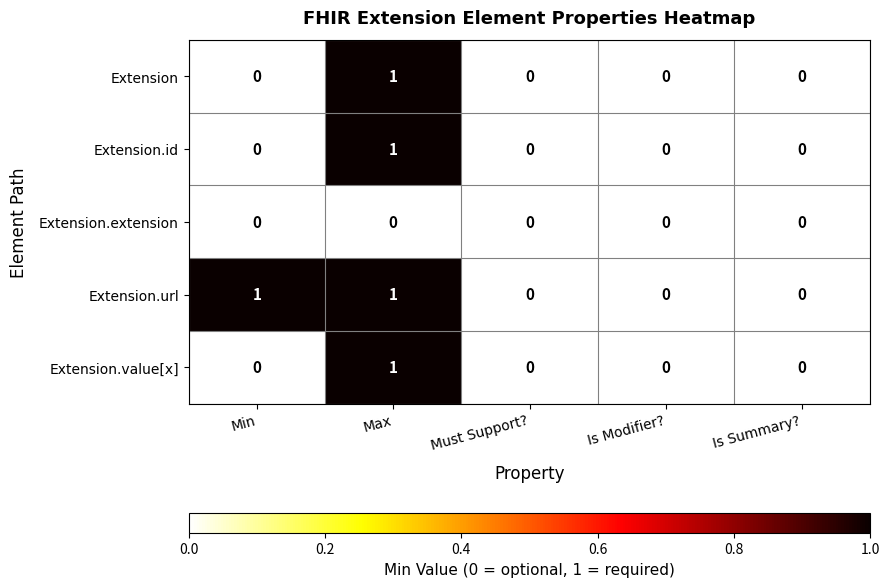

Which series has the largest total across all categories?

Extension.url